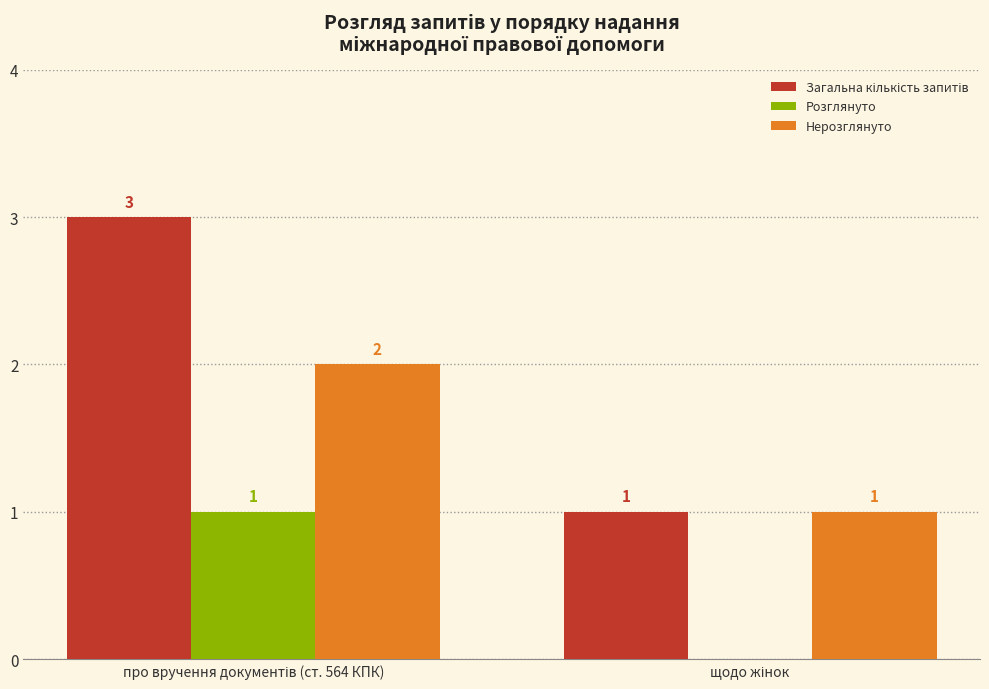

What is the greatest value displayed?

3